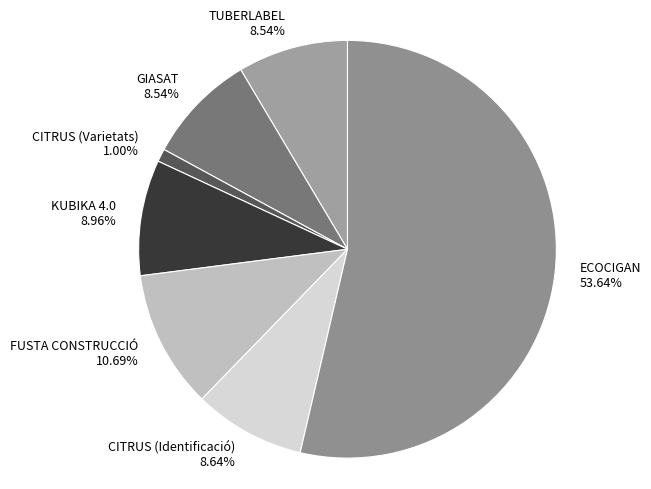

Which category has the smallest portion of the pie?

CITRUS (Varietats)